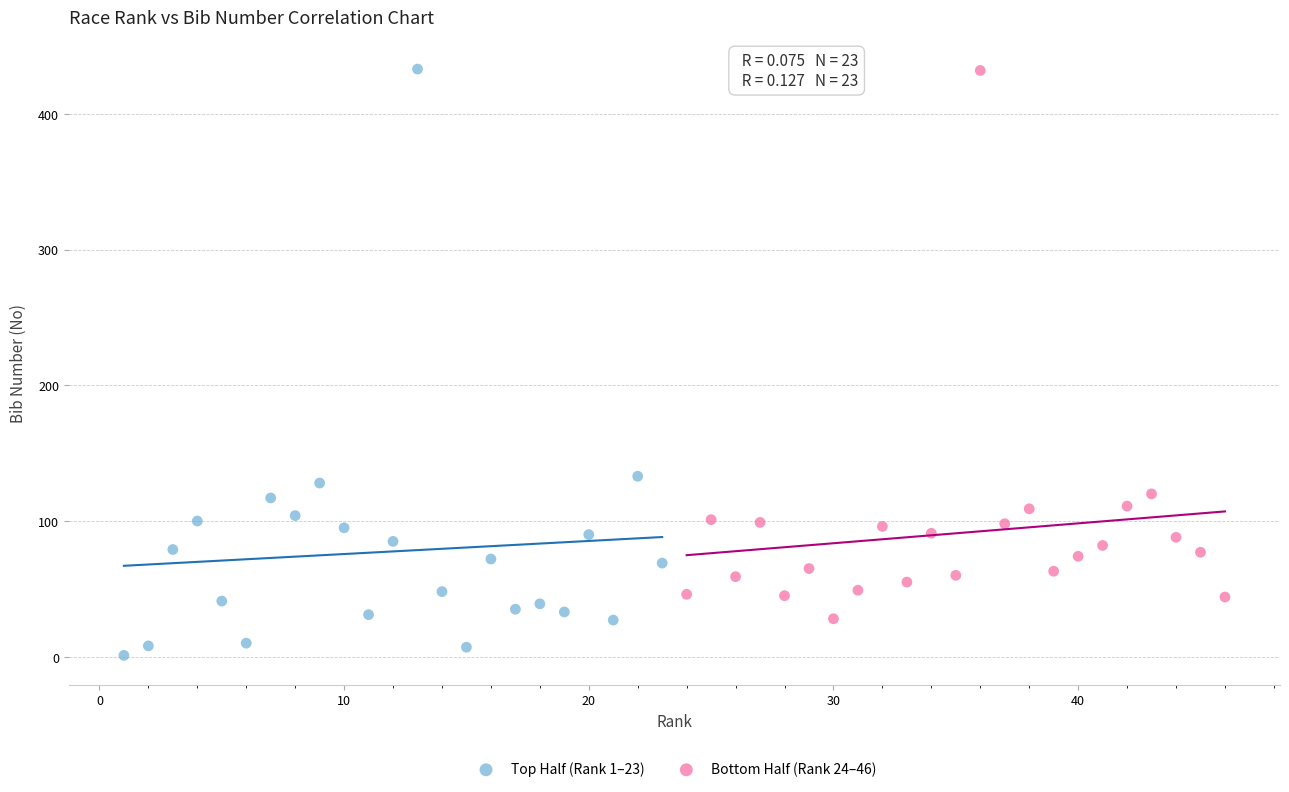

Which series contains the lowest Y value?

Top Half (Rank 1–23)